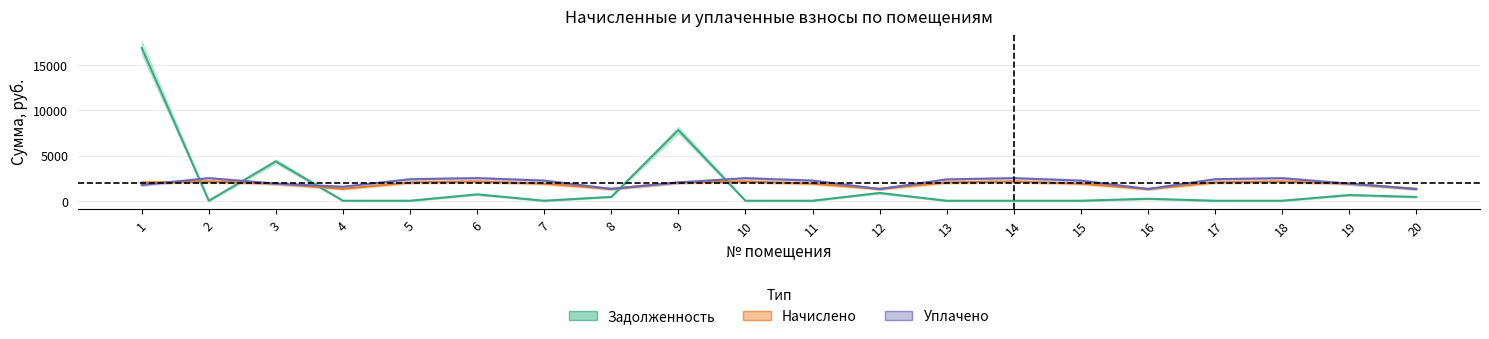

True or false: Начислено has more than 0 interior local peaks.

True